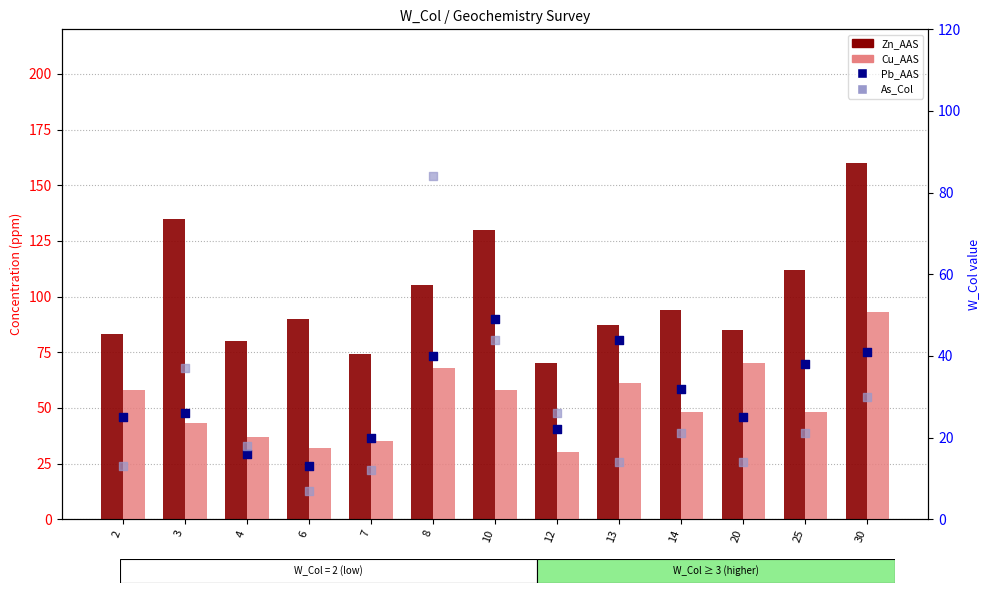

At which category is the sum across all series the highest?

30